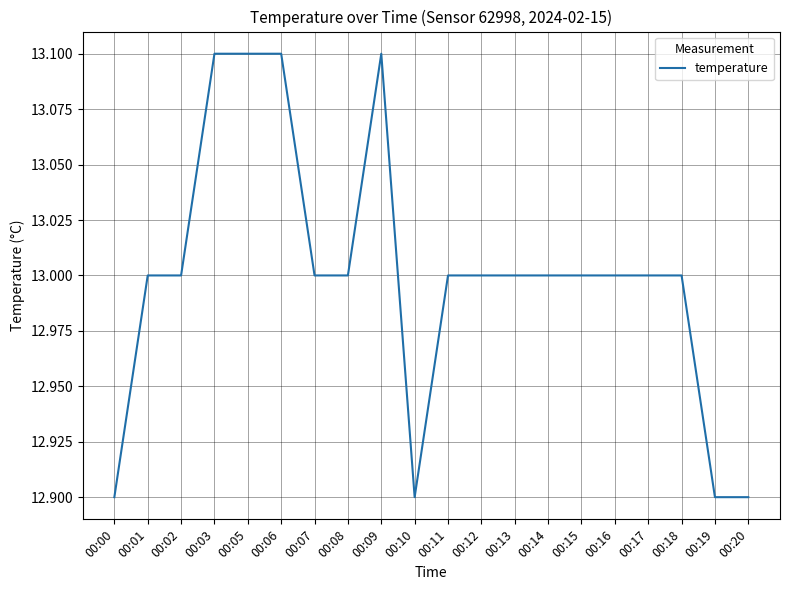

Approximately how many times larger is the value at 00:20 compared to 00:18?

1.0